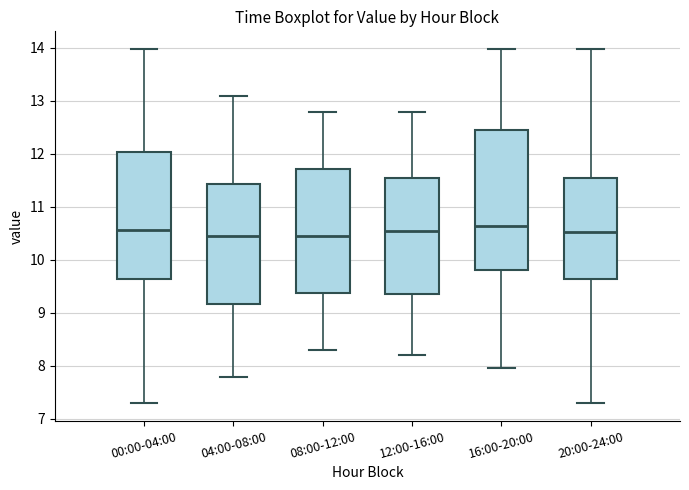

Reading left to right, read every box against the y-axis: the position of its median line, the range the box covers, and the ends of its whiskers. The values are not printed on the chart, so give them approximately, as read against the axis.

00:00-04:00: median 10.6, box 9.6 to 12.0, whiskers 7.3 to 14.0
04:00-08:00: median 10.5, box 9.2 to 11.4, whiskers 7.8 to 13.1
08:00-12:00: median 10.5, box 9.4 to 11.7, whiskers 8.3 to 12.8
12:00-16:00: median 10.6, box 9.4 to 11.6, whiskers 8.2 to 12.8
16:00-20:00: median 10.6, box 9.8 to 12.5, whiskers 8.0 to 14.0
20:00-24:00: median 10.5, box 9.6 to 11.5, whiskers 7.3 to 14.0